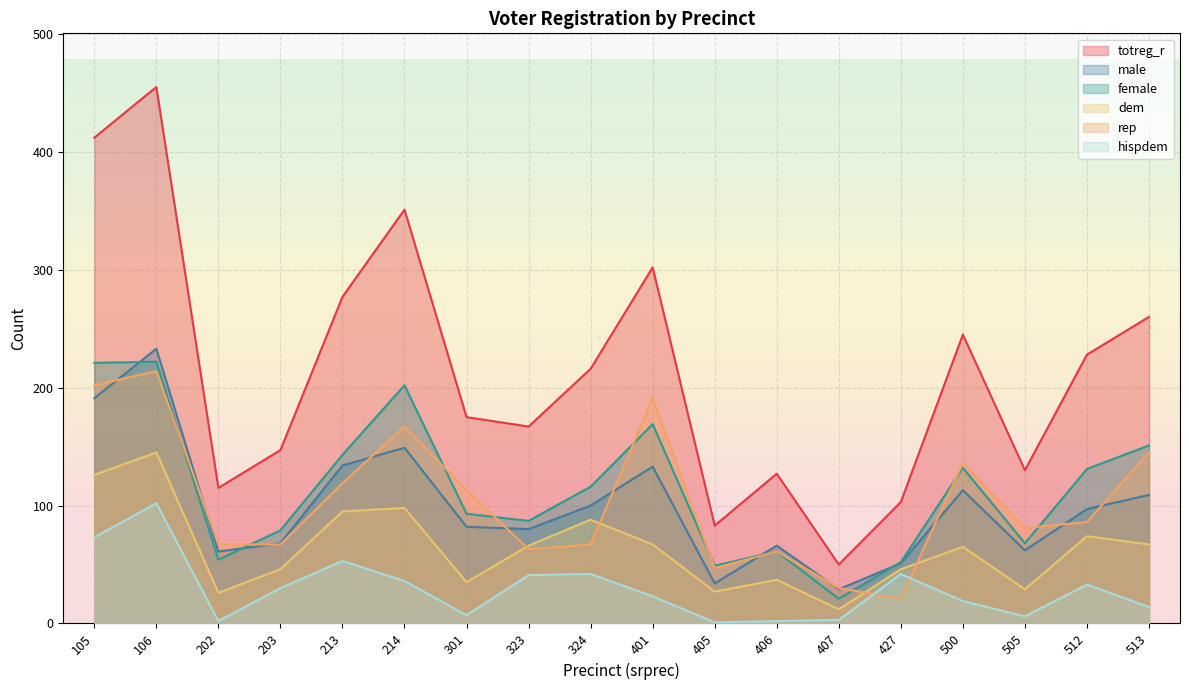

What is the value of the dem point at the 5th from the left?

95